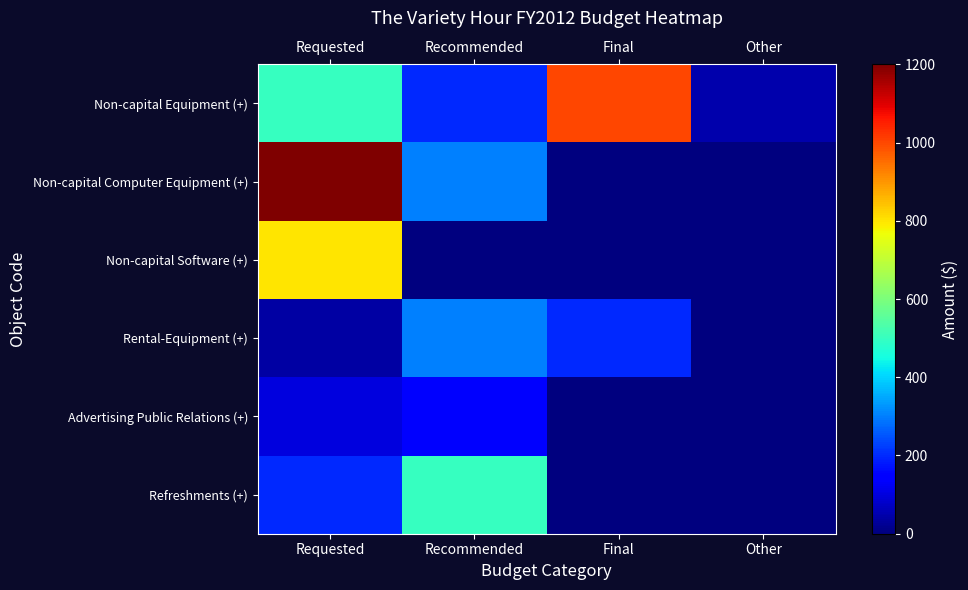

Which label corresponds to the largest value in the chart?

Requested